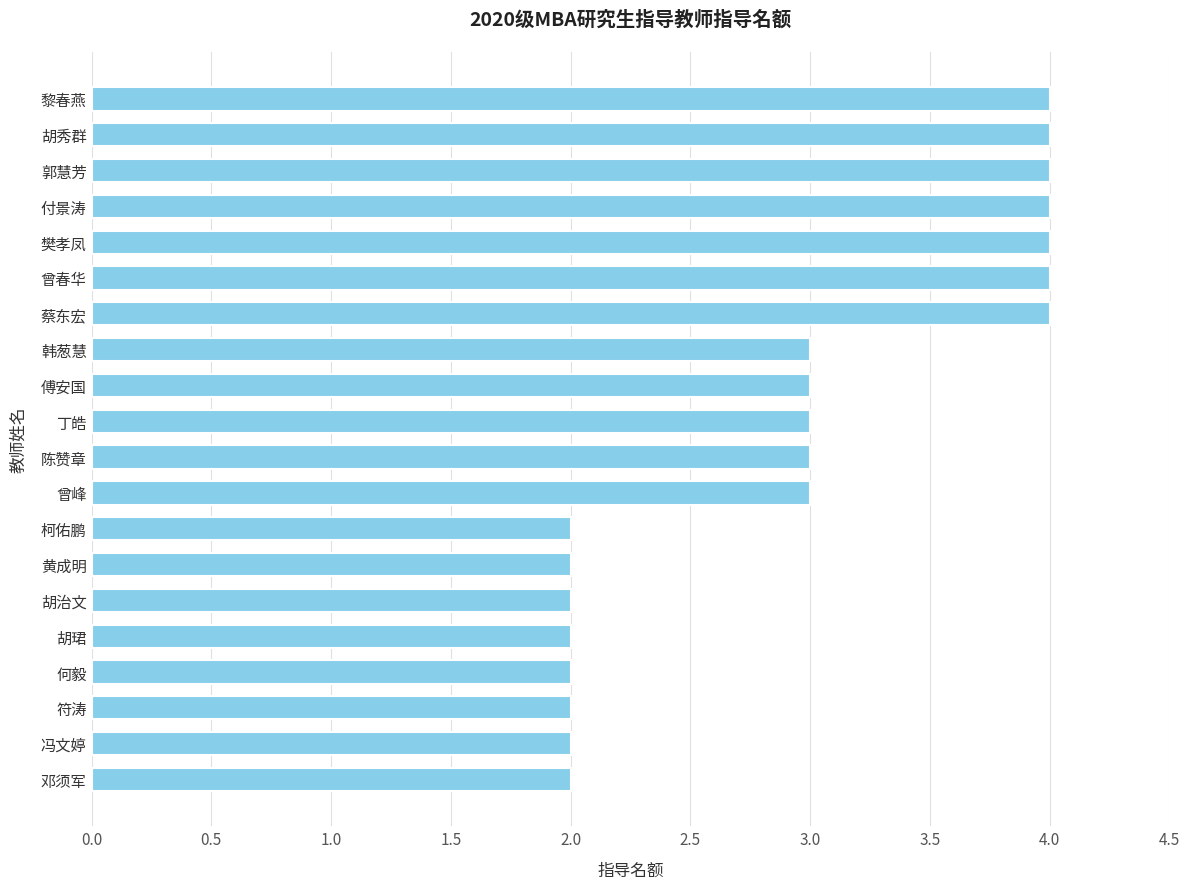

What is the difference between the maximum and minimum values?

2